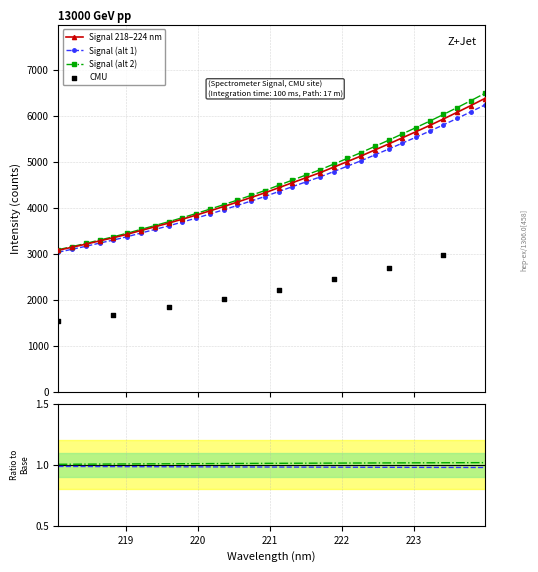

What is the minimum value for Signal (alt 2)?

3087.6